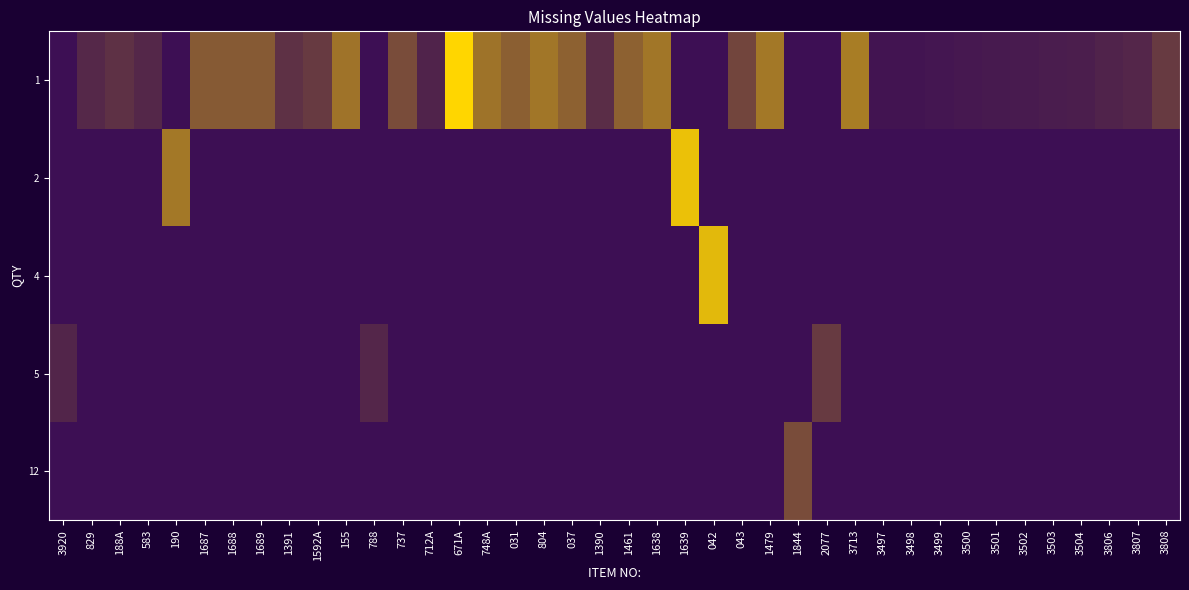

Reading left to right, what are all the values shown in this chart?

1: 3920=0.0	829=3.7	188A=5.0	583=3.6	190=0.0	1687=11.0	1688=11.0	1689=11.0	1391=5.0	1592A=6.4	155=14.7	788=0.0	737=9.0	712A=3.0	671A=29.0	748A=14.5	031=11.7	804=15.0	037=12.0	1390=4.5	1461=12.0	1638=15.0	1639=0.0	042=0.0	043=8.0	1479=15.3	1844=0.0	2077=0.0	3713=16.0	3497=0.8	3498=0.9	3499=1.1	3500=1.4	3501=1.6	3502=1.8	3503=2.1	3504=2.2	3806=3.0	3807=3.5	3808=6.4
2: 3920=0.0	829=0.0	188A=0.0	583=0.0	190=15.4	1687=0.0	1688=0.0	1689=0.0	1391=0.0	1592A=0.0	155=0.0	788=0.0	737=0.0	712A=0.0	671A=0.0	748A=0.0	031=0.0	804=0.0	037=0.0	1390=0.0	1461=0.0	1638=0.0	1639=26.0	042=0.0	043=0.0	1479=0.0	1844=0.0	2077=0.0	3713=0.0	3497=0.0	3498=0.0	3499=0.0	3500=0.0	3501=0.0	3502=0.0	3503=0.0	3504=0.0	3806=0.0	3807=0.0	3808=0.0
4: 3920=0.0	829=0.0	188A=0.0	583=0.0	190=0.0	1687=0.0	1688=0.0	1689=0.0	1391=0.0	1592A=0.0	155=0.0	788=0.0	737=0.0	712A=0.0	671A=0.0	748A=0.0	031=0.0	804=0.0	037=0.0	1390=0.0	1461=0.0	1638=0.0	1639=0.0	042=24.8	043=0.0	1479=0.0	1844=0.0	2077=0.0	3713=0.0	3497=0.0	3498=0.0	3499=0.0	3500=0.0	3501=0.0	3502=0.0	3503=0.0	3504=0.0	3806=0.0	3807=0.0	3808=0.0
5: 3920=3.2	829=0.0	188A=0.0	583=0.0	190=0.0	1687=0.0	1688=0.0	1689=0.0	1391=0.0	1592A=0.0	155=0.0	788=3.5	737=0.0	712A=0.0	671A=0.0	748A=0.0	031=0.0	804=0.0	037=0.0	1390=0.0	1461=0.0	1638=0.0	1639=0.0	042=0.0	043=0.0	1479=0.0	1844=0.0	2077=6.5	3713=0.0	3497=0.0	3498=0.0	3499=0.0	3500=0.0	3501=0.0	3502=0.0	3503=0.0	3504=0.0	3806=0.0	3807=0.0	3808=0.0
12: 3920=0.0	829=0.0	188A=0.0	583=0.0	190=0.0	1687=0.0	1688=0.0	1689=0.0	1391=0.0	1592A=0.0	155=0.0	788=0.0	737=0.0	712A=0.0	671A=0.0	748A=0.0	031=0.0	804=0.0	037=0.0	1390=0.0	1461=0.0	1638=0.0	1639=0.0	042=0.0	043=0.0	1479=0.0	1844=9.0	2077=0.0	3713=0.0	3497=0.0	3498=0.0	3499=0.0	3500=0.0	3501=0.0	3502=0.0	3503=0.0	3504=0.0	3806=0.0	3807=0.0	3808=0.0